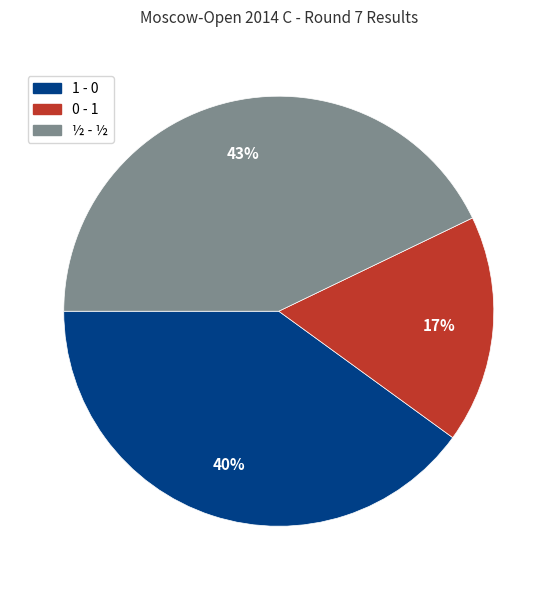

Rank the categories by value from lowest to highest.

0 - 1, 1 - 0, ½ - ½